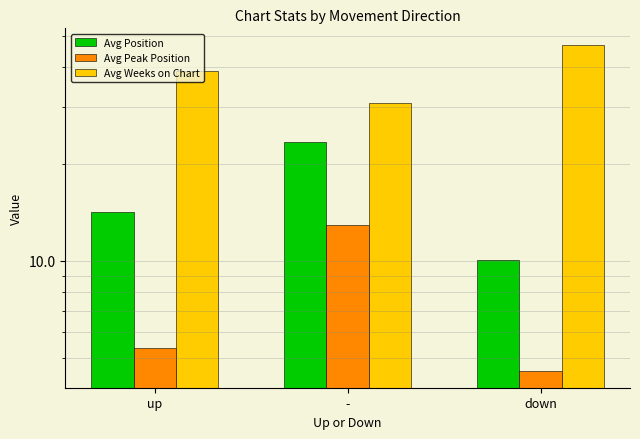

Reading left to right, what are all the values shown in this chart?

Avg Position: 14.2	23.4	10.1
Avg Peak Position: 5.4	12.9	4.5
Avg Weeks on Chart: 38.7	30.9	46.9